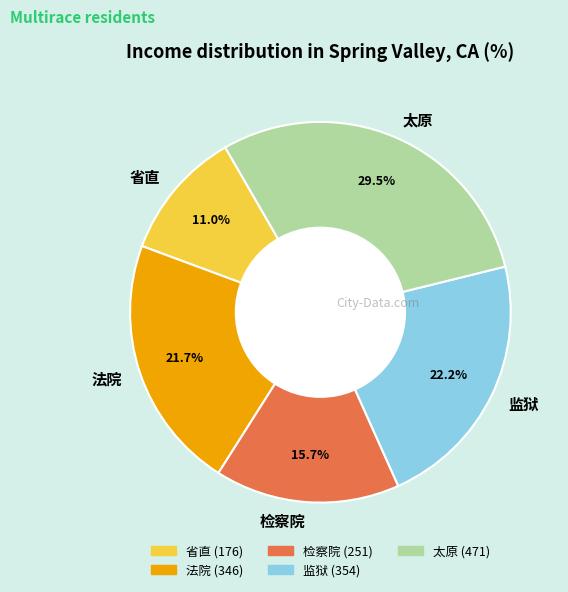

To the nearest percent, what is the difference between the 检察院 and 太原 slice percentages?

14%